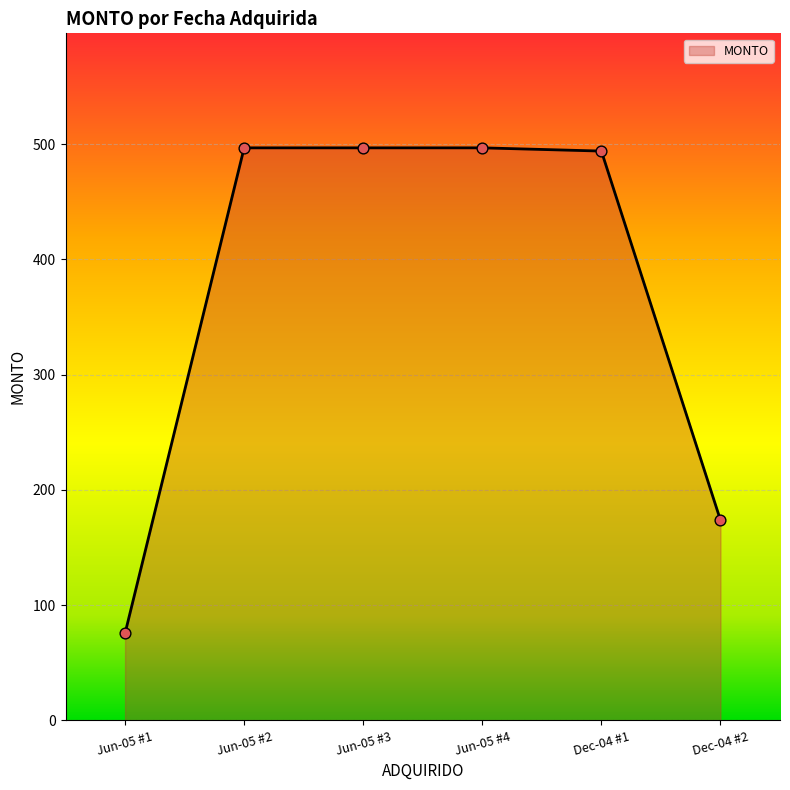

What is the ratio of the value at Jun-05 #4 to the value at Jun-05 #2?

1.0